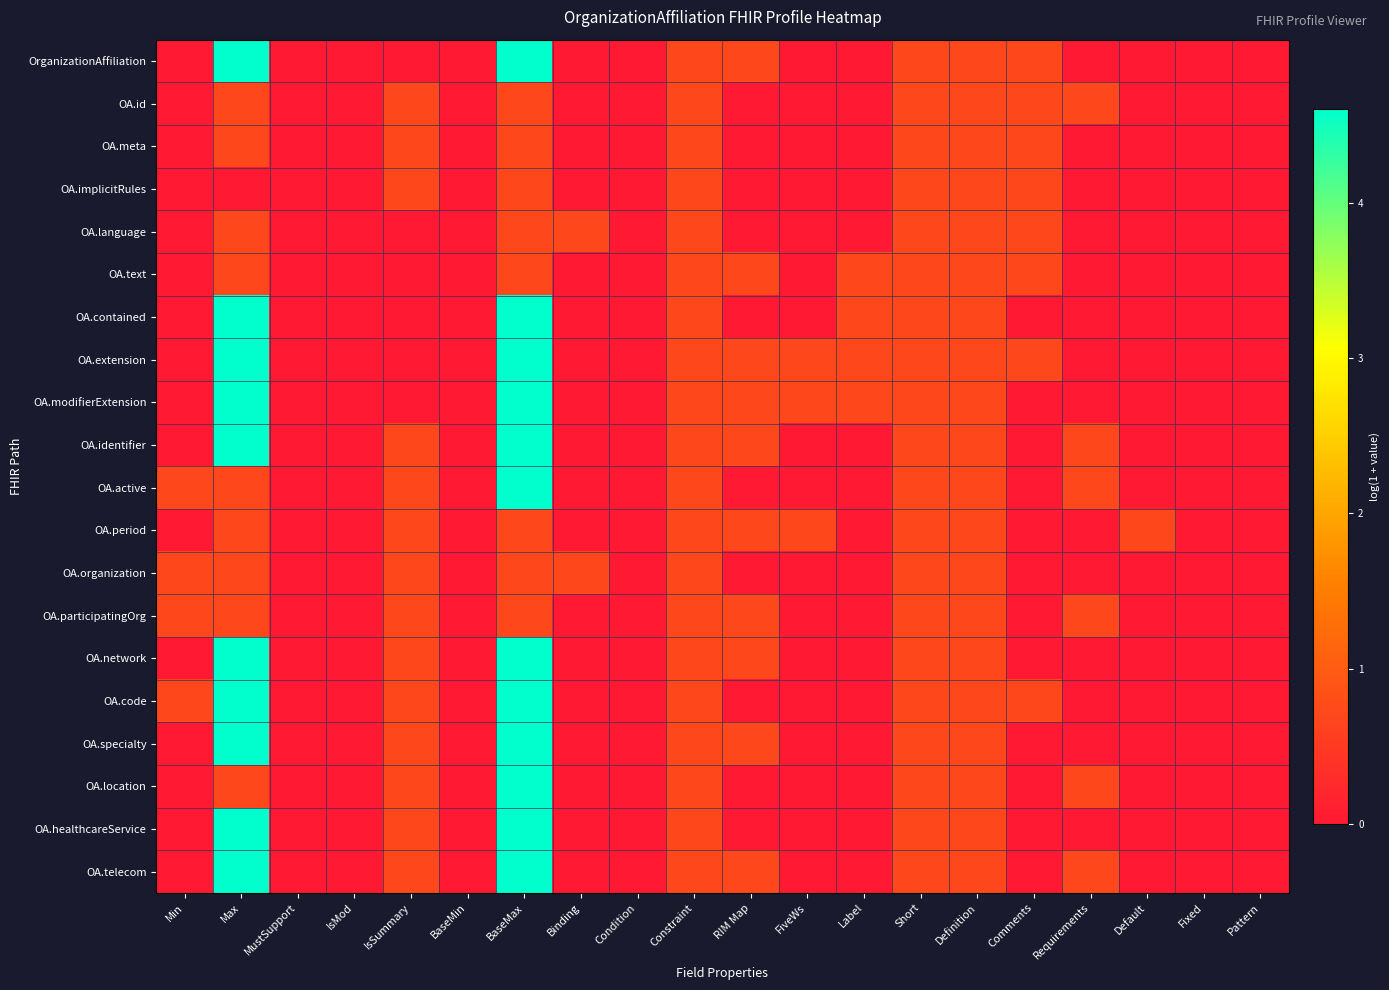

At which category does the chart reach its minimum across all series?

Min